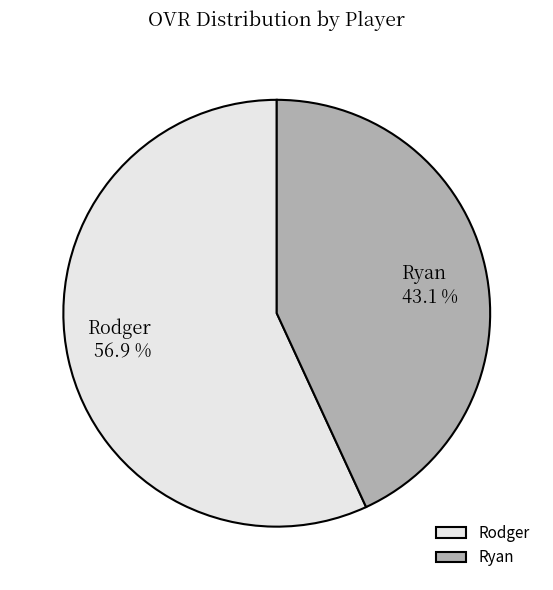

Is the sum of Rodger and Ryan greater than half?

Yes